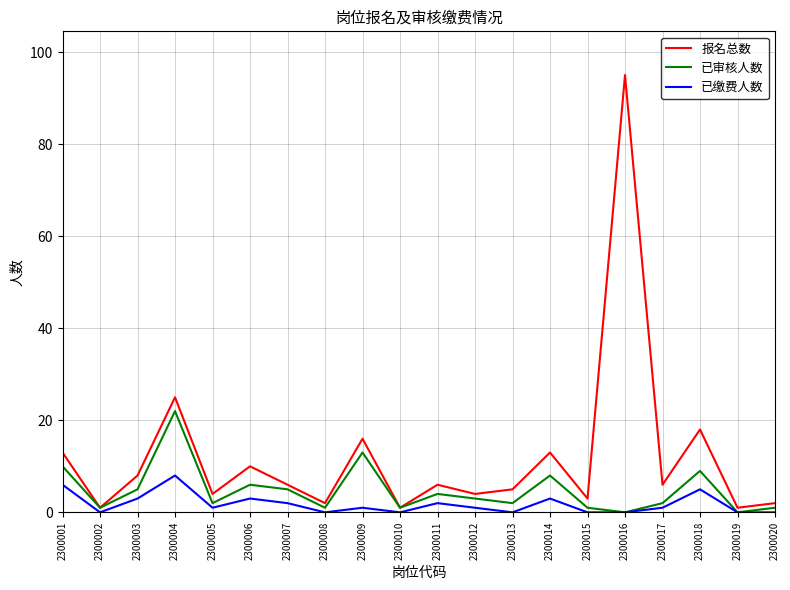

At which category does 已缴费人数 reach its first local valley?

2300002